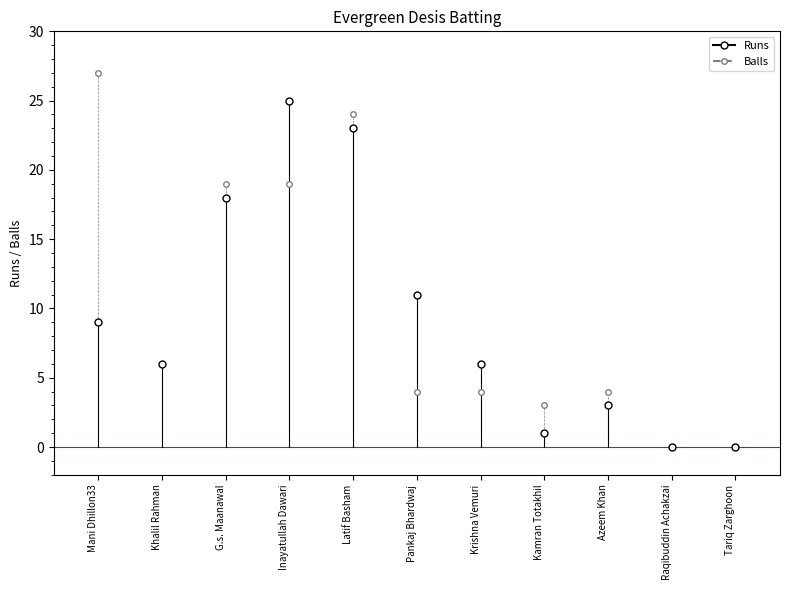

What is the label of the 2nd point from the left?

Khalil Rahman